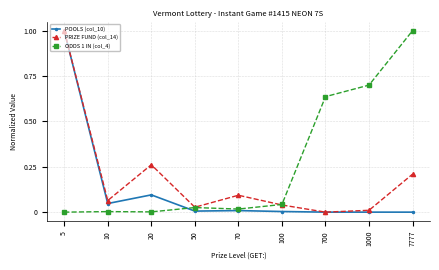

The value of PRIZE FUND (col_14) at 100 is 0.0. True or false?

True